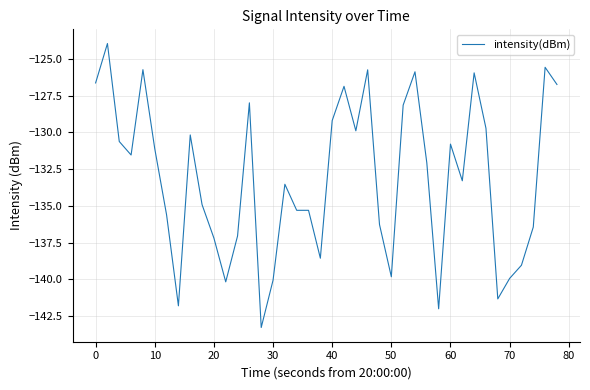

Does the chart display data point markers on the line(s)?

No